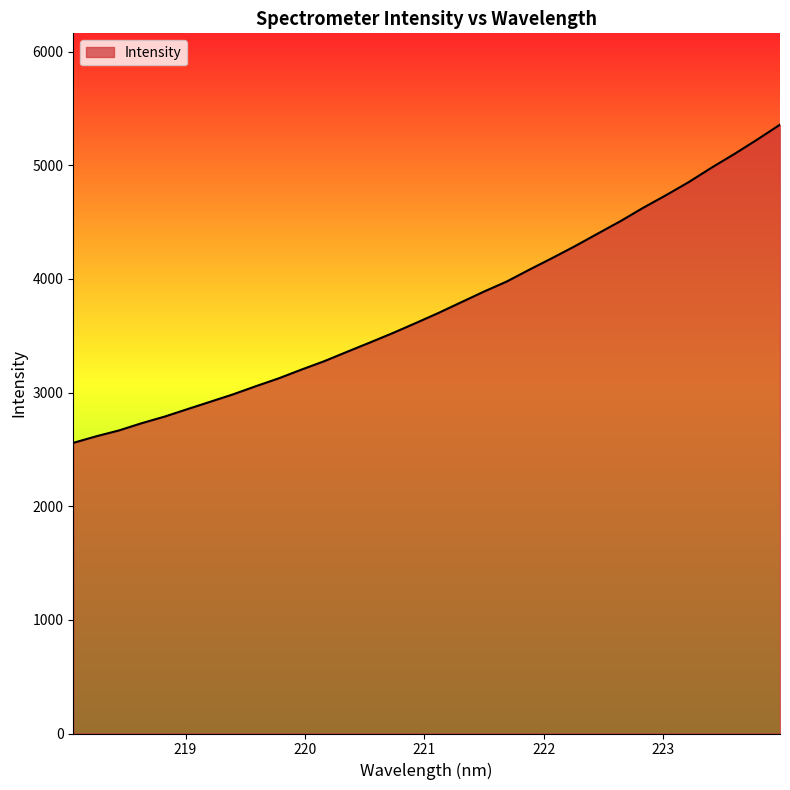

What is the sum of all values?

120390.0